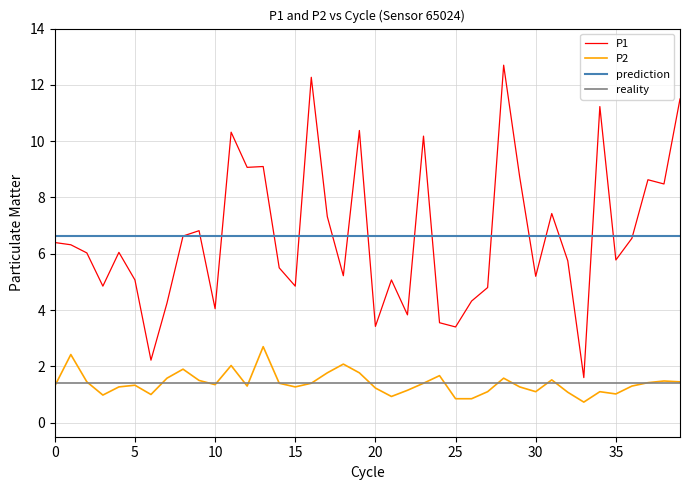

What is the highest value of the P2 series?

2.7